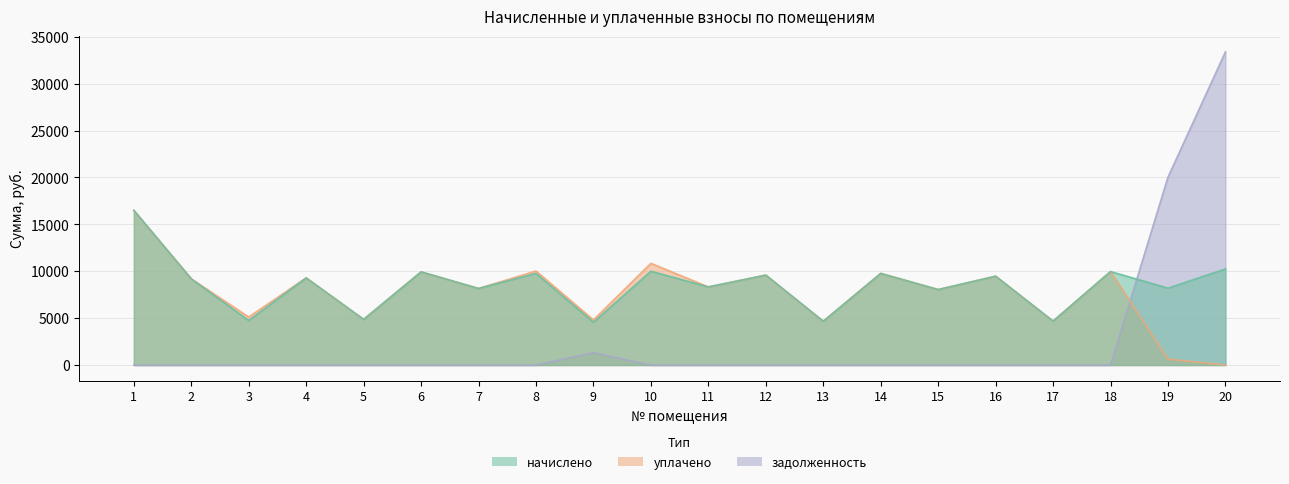

Which series has the largest total across all categories?

начислено